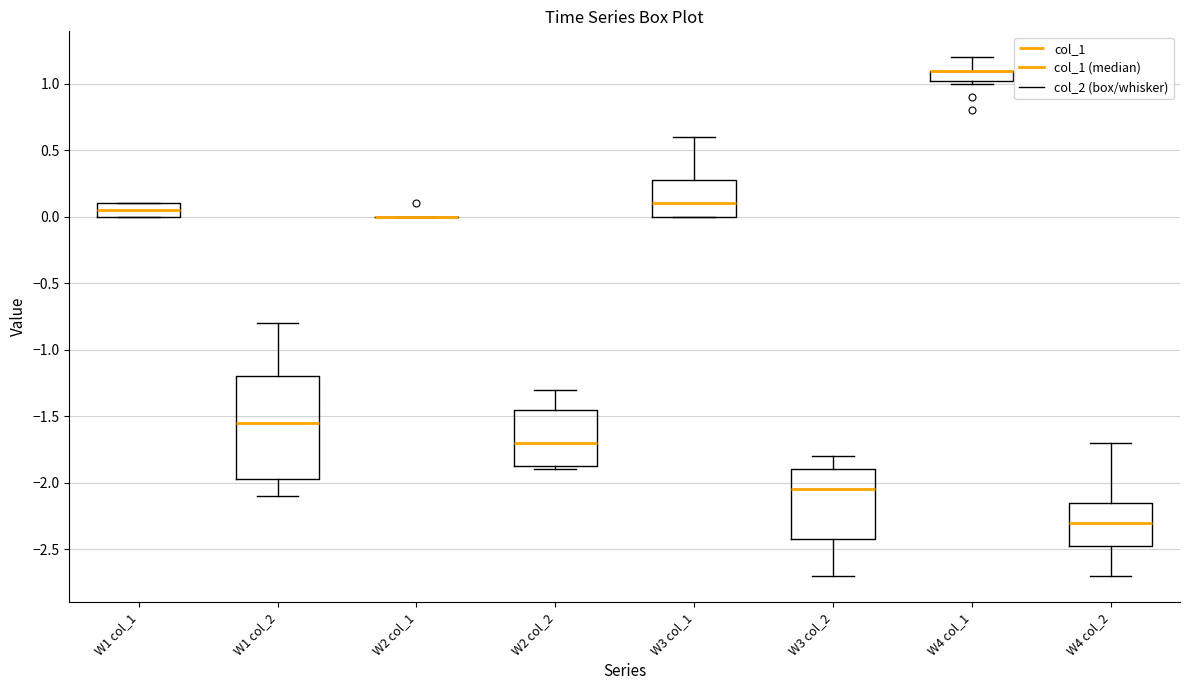

Reading left to right, read every box against the y-axis: the position of its median line, the range the box covers, and the ends of its whiskers. The values are not printed on the chart, so give them approximately, as read against the axis.

W1 col_1: median 0.05, box 0.00 to 0.10, whiskers 0.00 to 0.10
W1 col_2: median -1.55, box -1.95 to -1.20, whiskers -2.10 to -0.80
W2 col_1: box collapsed to a line at 0.00, whiskers 0.00 to 0.00
W2 col_2: median -1.70, box -1.85 to -1.45, whiskers -1.90 to -1.30
W3 col_1: median 0.10, box 0.00 to 0.30, whiskers 0.00 to 0.60
W3 col_2: median -2.05, box -2.40 to -1.90, whiskers -2.70 to -1.80
W4 col_1: median 1.10 (drawn on the box's upper edge), box 1.05 to 1.10, whiskers 1.00 to 1.20
W4 col_2: median -2.30, box -2.45 to -2.15, whiskers -2.70 to -1.70